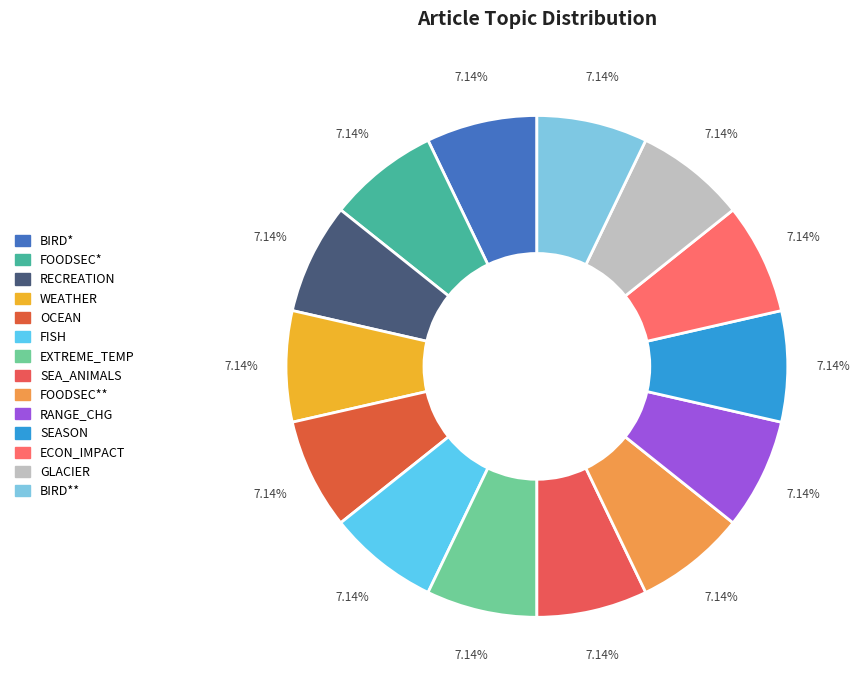

How many slices are in this pie chart?

14